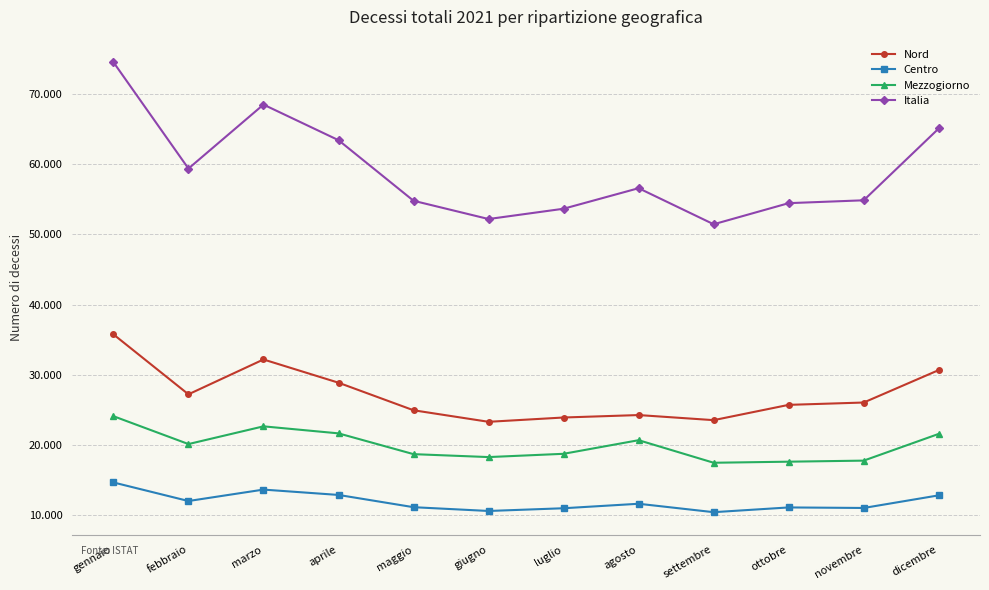

Does the chart have visible grid lines?

Yes